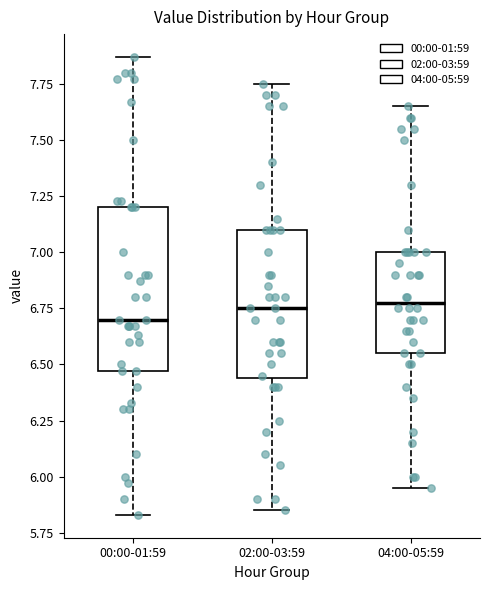

Which box is the tallest, from its lower edge to its upper edge?

00:00-01:59